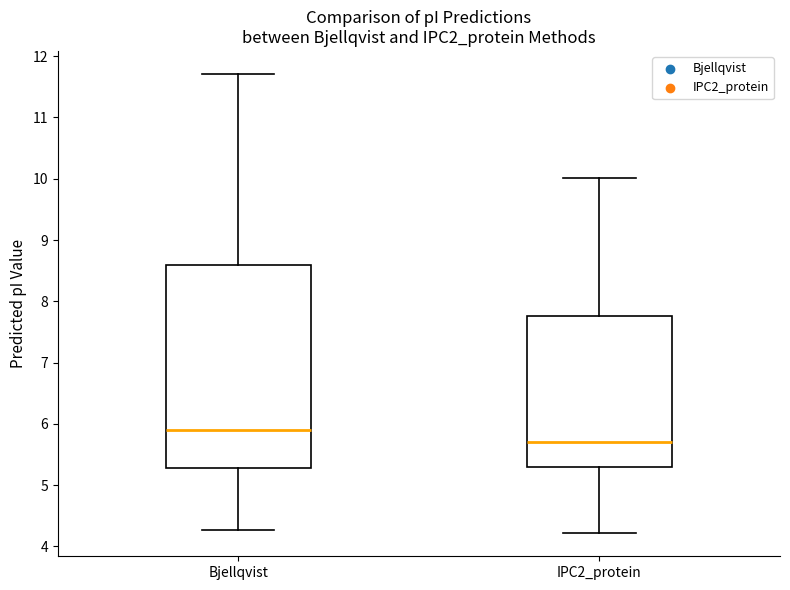

Reading left to right, transcribe this box plot: for each box, give where its median line is, the range the box spans, and where its two whiskers end, as read against the y-axis. The values are not printed on the chart, so give them approximately, as read against the axis.

Bjellqvist: median 5.9, box 5.3 to 8.6, whiskers 4.3 to 11.7
IPC2_protein: median 5.7, box 5.3 to 7.8, whiskers 4.2 to 10.0